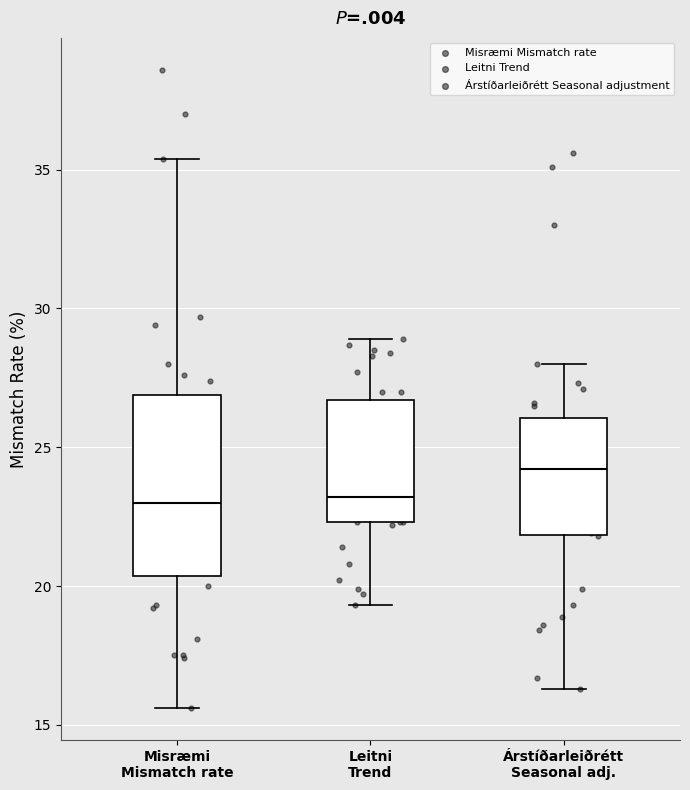

Reading left to right, read every box against the y-axis: the position of its median line, the range the box covers, and the ends of its whiskers. The values are not printed on the chart, so give them approximately, as read against the axis.

Misræmi Mismatch rate: median 23.0, box 20.5 to 27.0, whiskers 15.5 to 35.5
Leitni Trend: median 23.0, box 22.5 to 26.5, whiskers 19.5 to 29.0
Árstíðarleiðrétt Seasonal adj.: median 24.0, box 22.0 to 26.0, whiskers 16.5 to 28.0